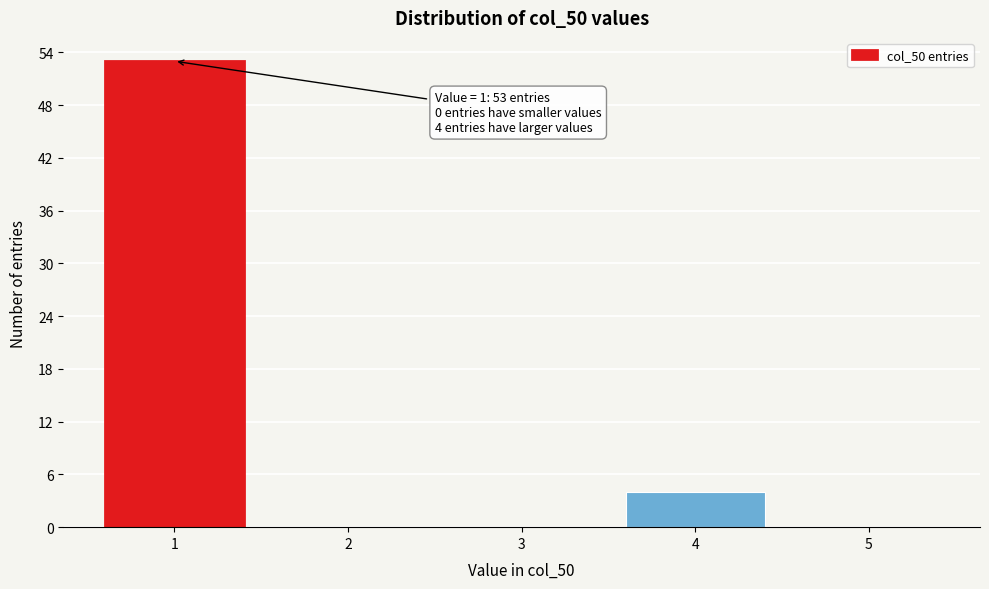

Reading left to right, transcribe all the data shown in this chart.

1=53	2=0	3=0	4=4	5=0